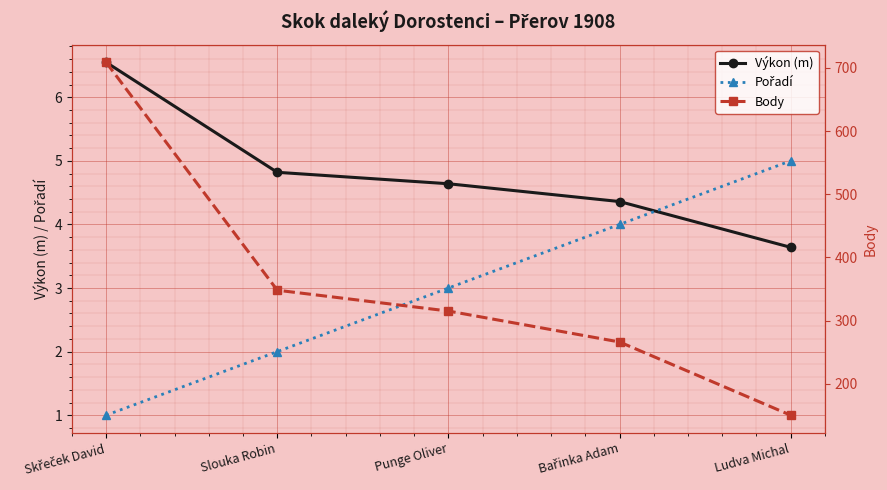

What position from the right is Punge Oliver?

3